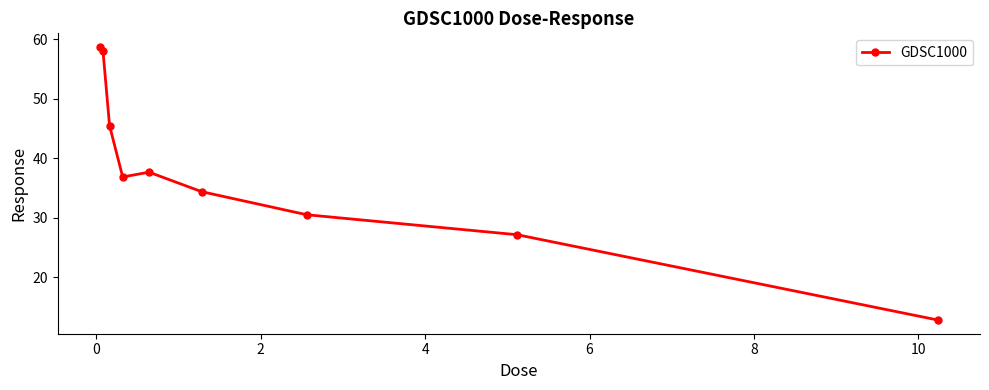

Reading left to right, transcribe all the data shown in this chart.

58.7	58.1	45.5	36.8	37.7	34.4	30.5	27.1	12.8